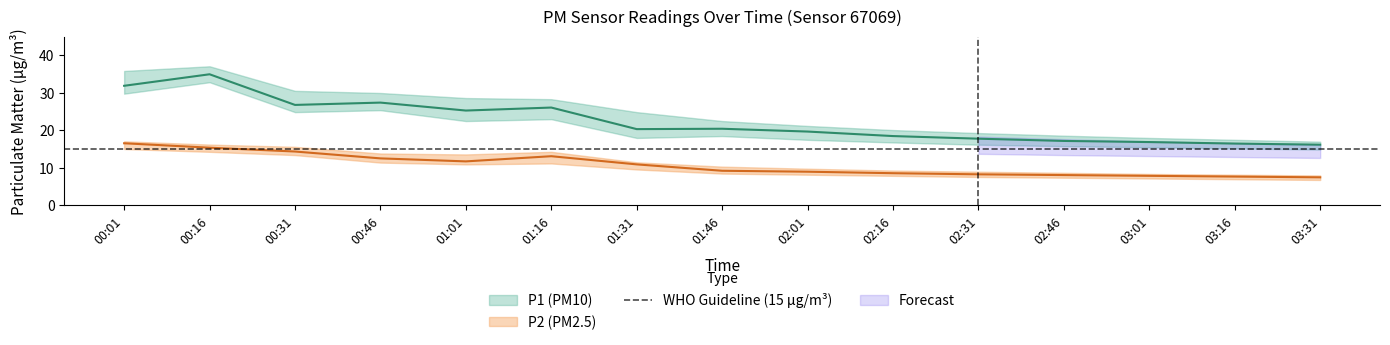

Is the value of P2_lower at 01:46 greater than the value of P1_upper at 00:46?

No